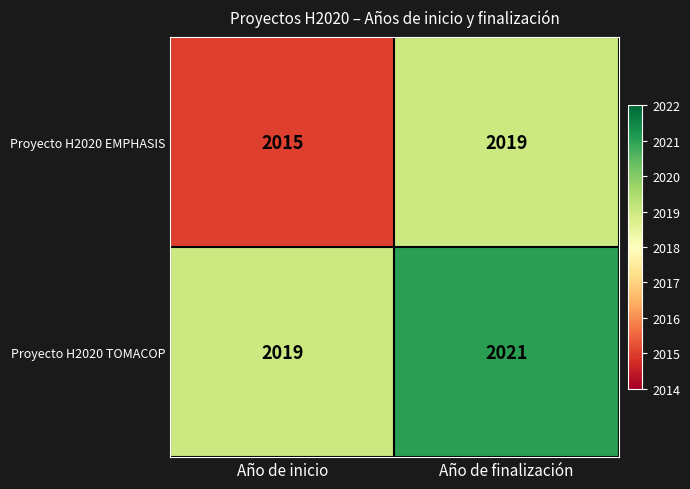

Read the Proyecto H2020 TOMACOP value at Año de inicio.

2019